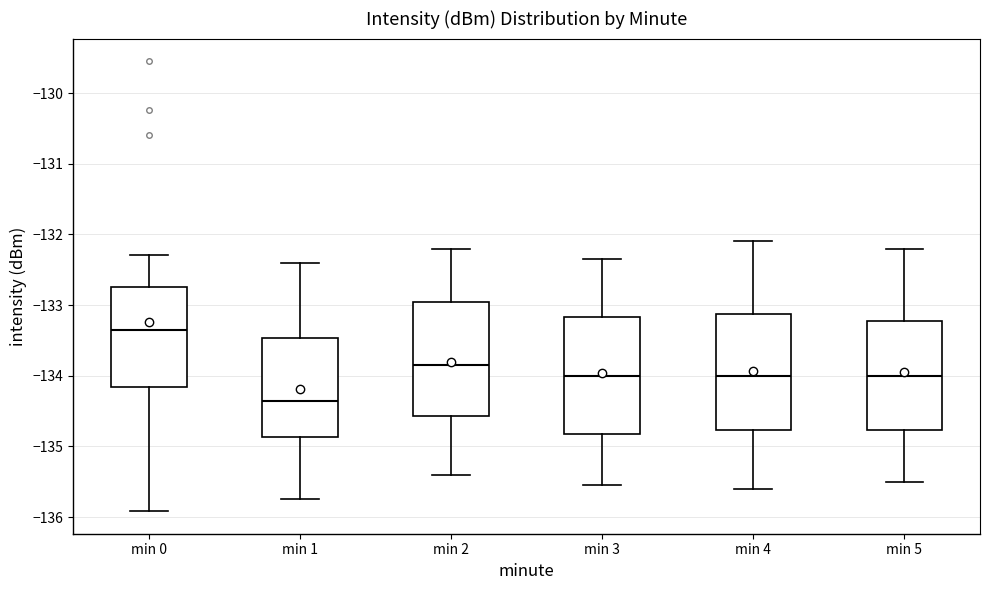

Reading left to right, transcribe this box plot: for each box, give where its median line is, the range the box spans, and where its two whiskers end, as read against the y-axis. The values are not printed on the chart, so give them approximately, as read against the axis.

min 0: median -133.4, box -134.2 to -132.7, whiskers -135.9 to -132.3
min 1: median -134.4, box -134.9 to -133.5, whiskers -135.7 to -132.4
min 2: median -133.8, box -134.6 to -132.9, whiskers -135.4 to -132.2
min 3: median -134.0, box -134.8 to -133.2, whiskers -135.5 to -132.3
min 4: median -134.0, box -134.8 to -133.1, whiskers -135.6 to -132.1
min 5: median -134.0, box -134.8 to -133.2, whiskers -135.5 to -132.2